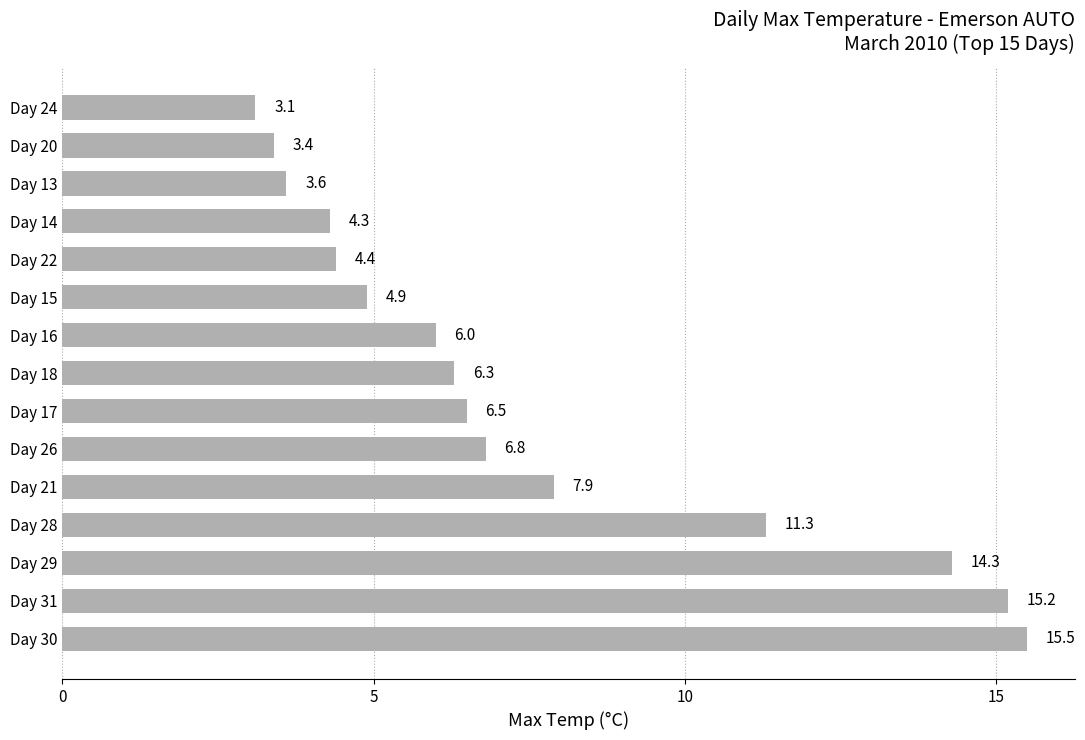

List the labels in order of value, largest first.

Day 30, Day 31, Day 29, Day 28, Day 21, Day 26, Day 17, Day 18, Day 16, Day 15, Day 22, Day 14, Day 13, Day 20, Day 24